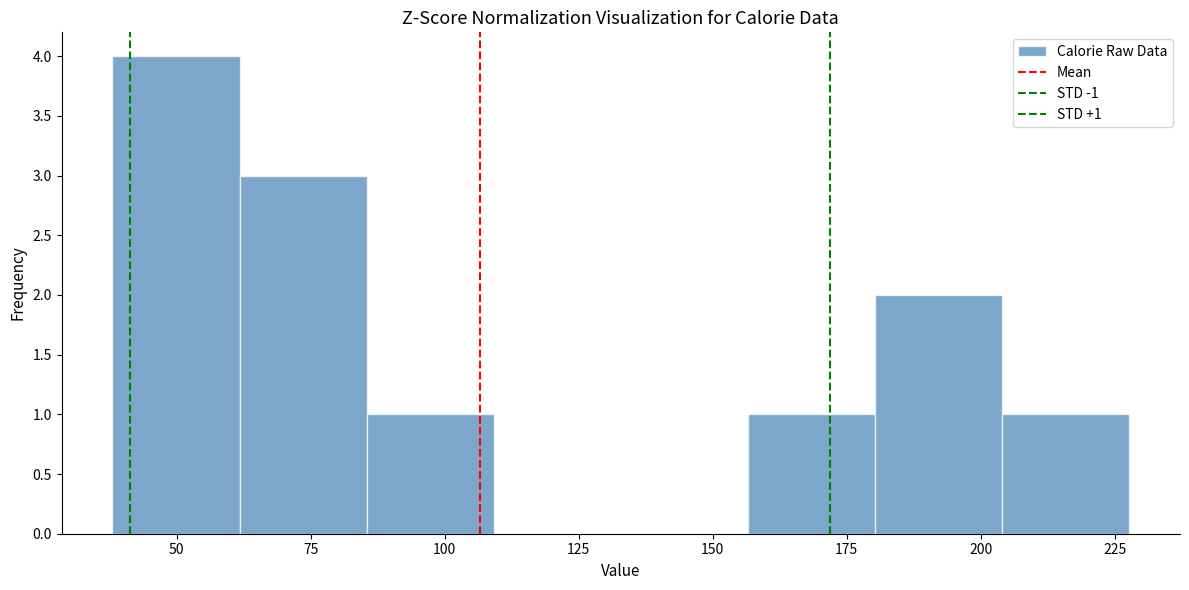

Which range on the x-axis has the tallest bar?

40 to 60